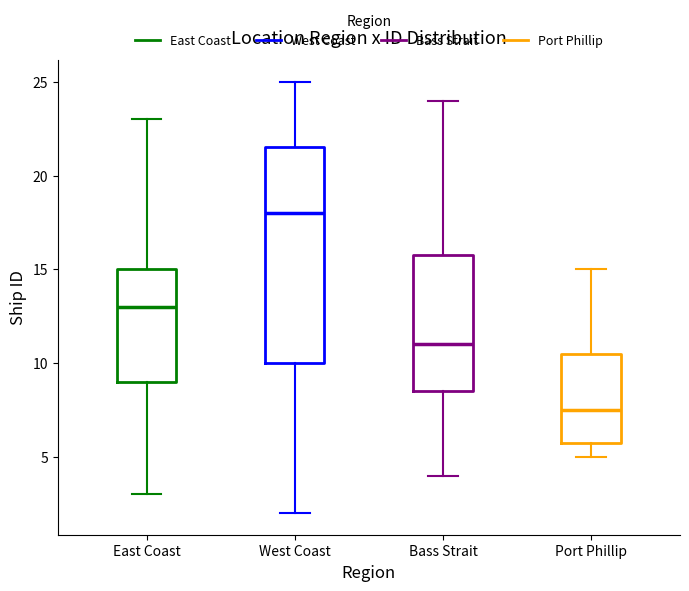

Comparing the boxes themselves (not the whiskers), which one is the tallest?

West Coast